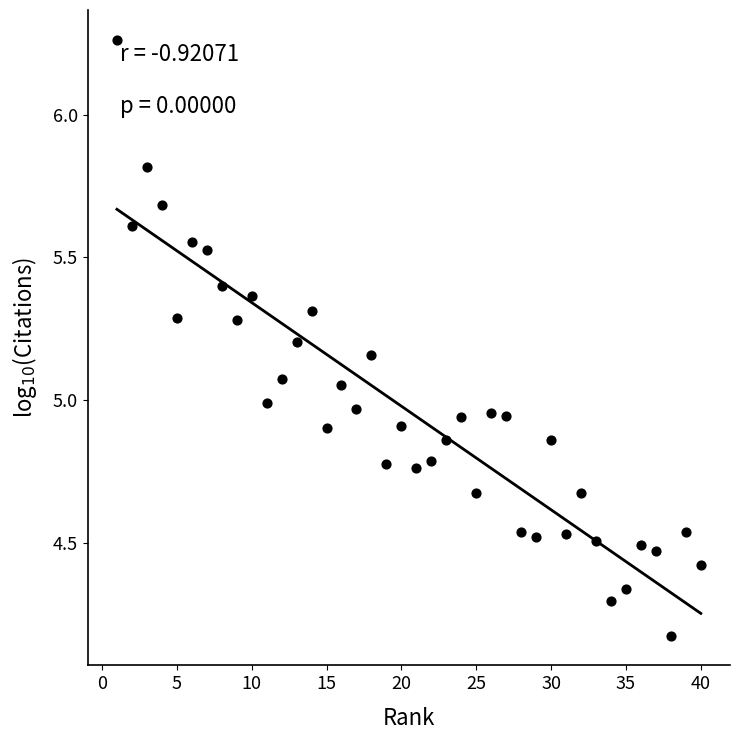

What is the range of X values (max minus min)?

39.0